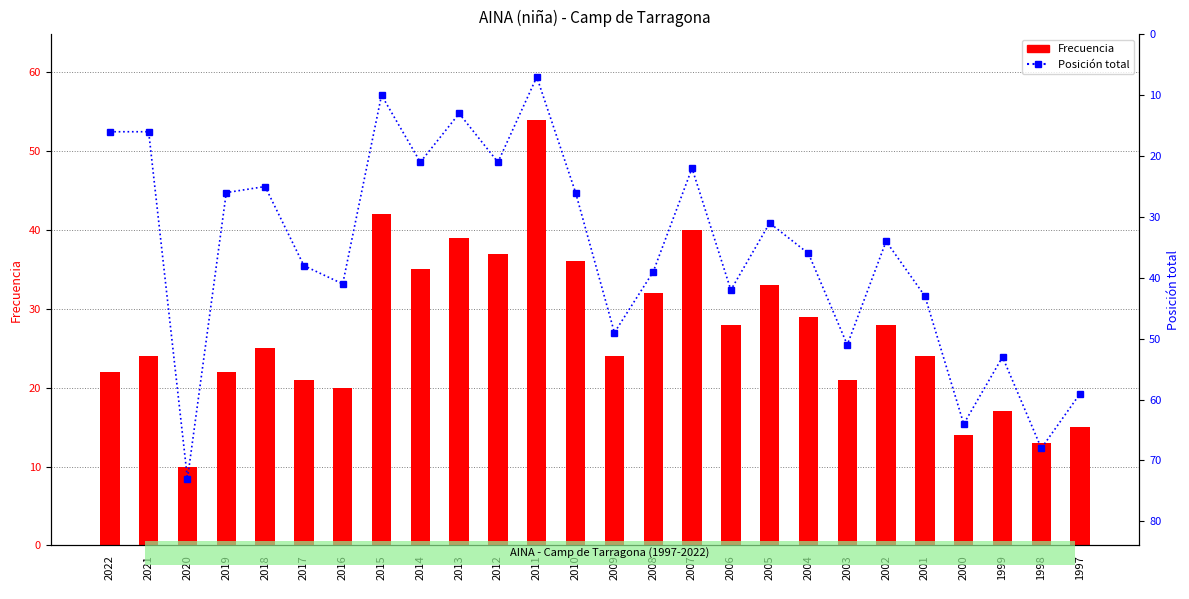

What is the average value of the Posición total series?

36